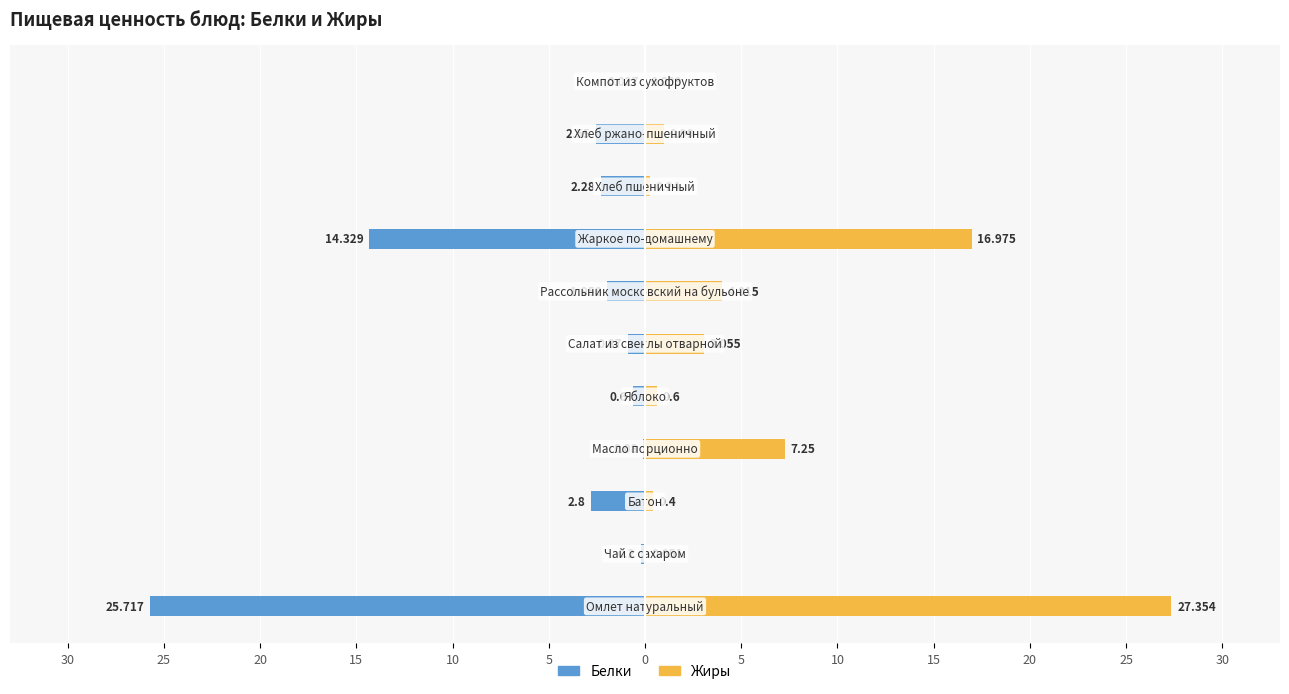

Count the number of categories in the chart.

11